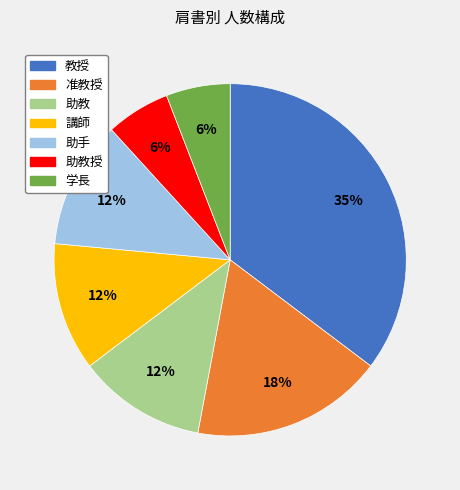

To the nearest percent, what is the difference between the largest and smallest slice percentages?

29%